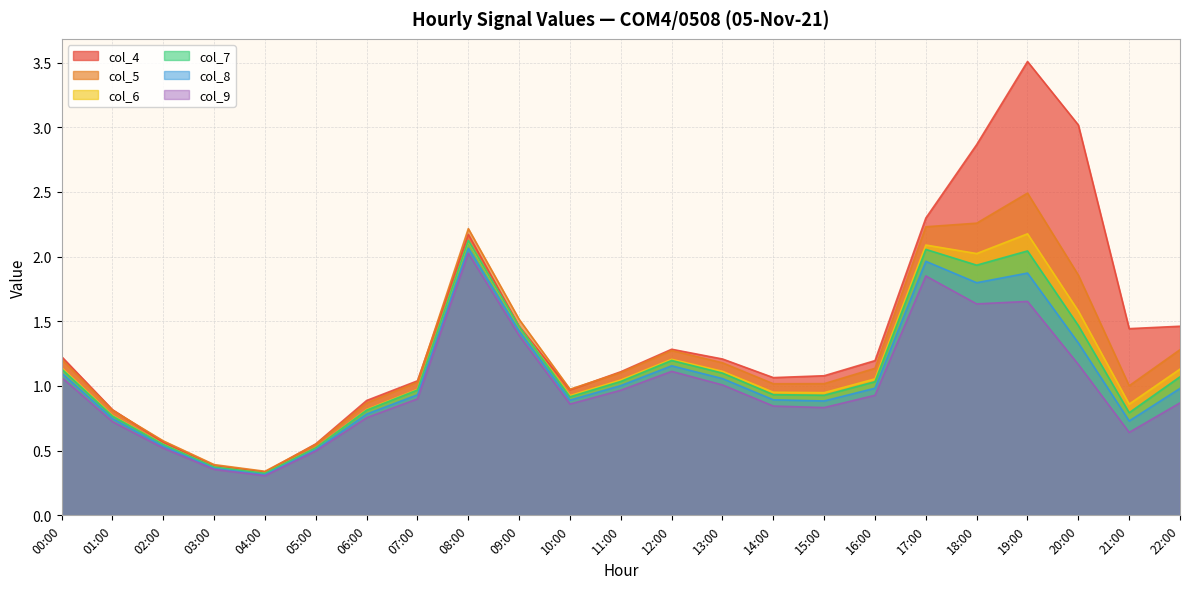

Between 20:00 and 22:00, which series saw the biggest shift?

col_4